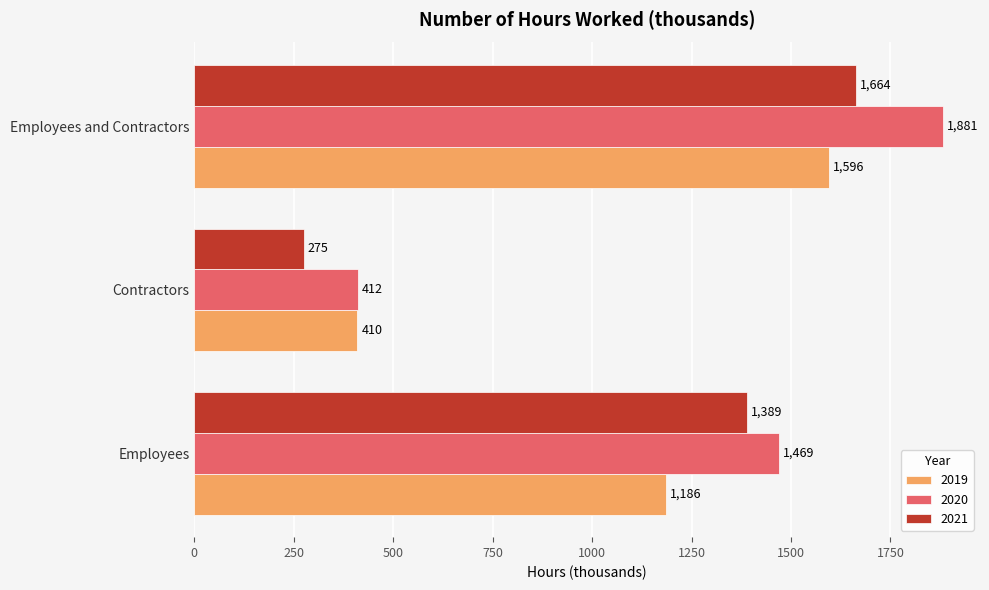

Which series has the widest spread of values?

2020